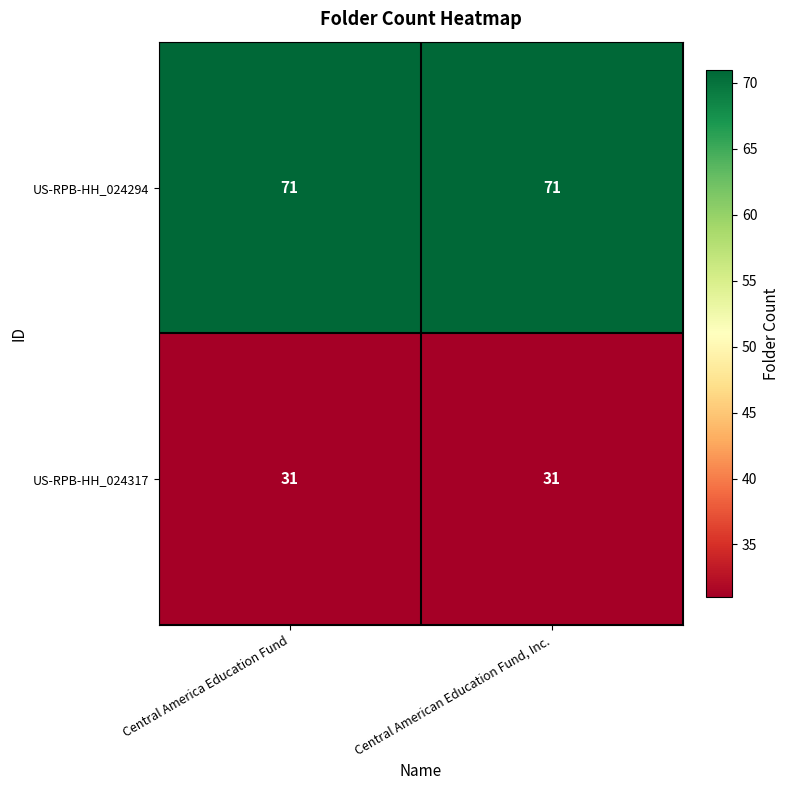

What is the sum of all US-RPB-HH_024294 values?

142